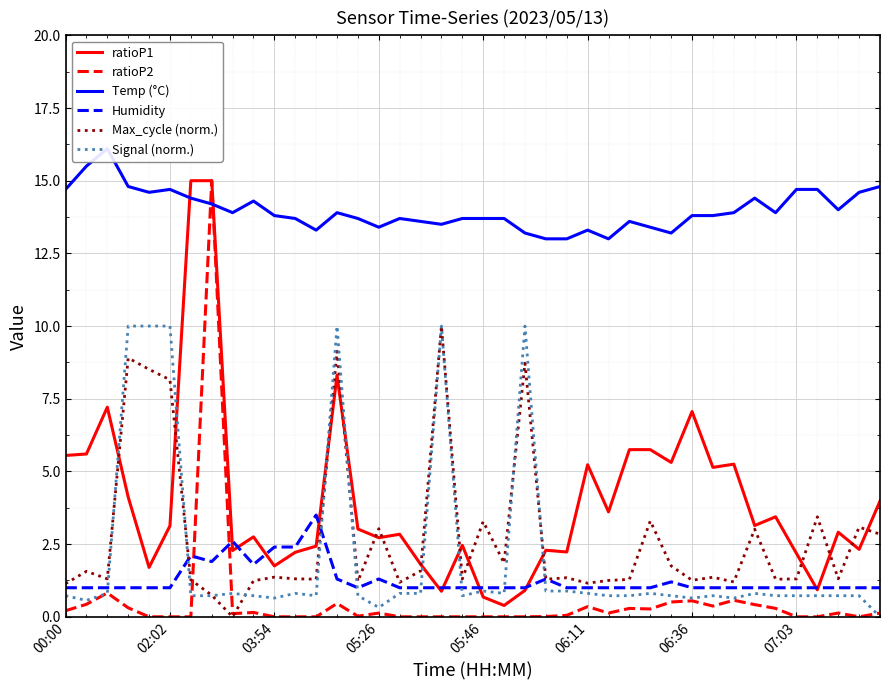

What is the maximum value for Max_cycle (norm.)?

10.0